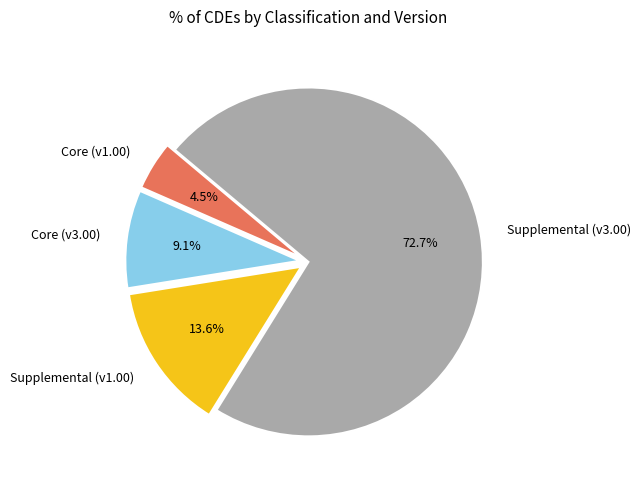

What percentage is NOT represented by Core (v3.00)?

90.9%